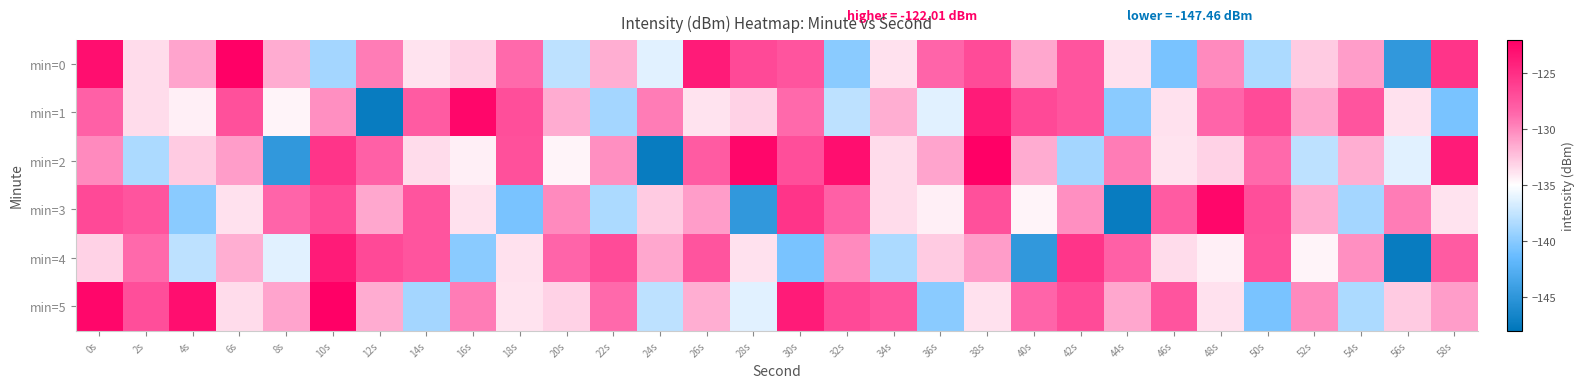

At which category is the sum across all series the highest?

0s